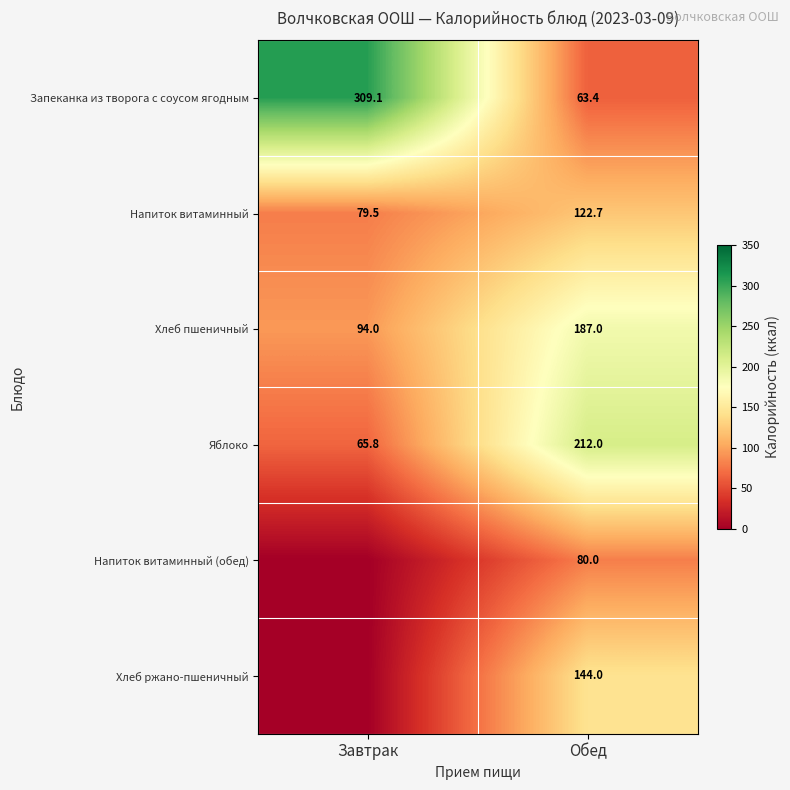

What is the difference between the maximum and minimum values in the Хлеб пшеничный series?

93.0